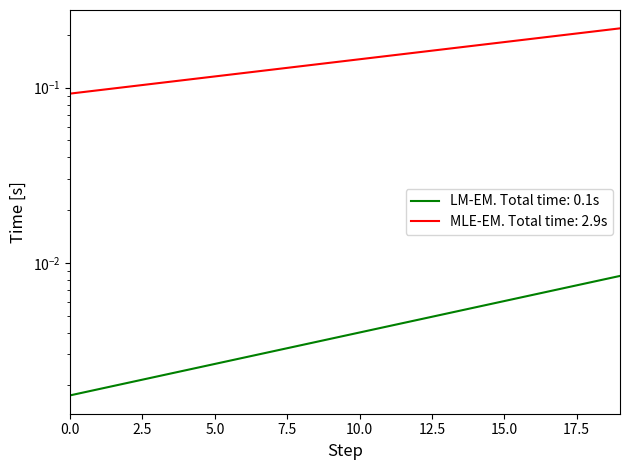

Reading right to left, extract all data points from this chart.

LinCases: 19=0.0	18=0.0	17=0.0	16=0.0	15=0.0	14=0.0	13=0.0	12=0.0	11=0.0	10=0.0	9=0.0	8=0.0	7=0.0	6=0.0	5=0.0	4=0.0	3=0.0	2=0.0	1=0.0	0=0.0
LinDeaths: 19=0.2	18=0.2	17=0.2	16=0.2	15=0.2	14=0.2	13=0.2	12=0.2	11=0.2	10=0.1	9=0.1	8=0.1	7=0.1	6=0.1	5=0.1	4=0.1	3=0.1	2=0.1	1=0.1	0=0.1